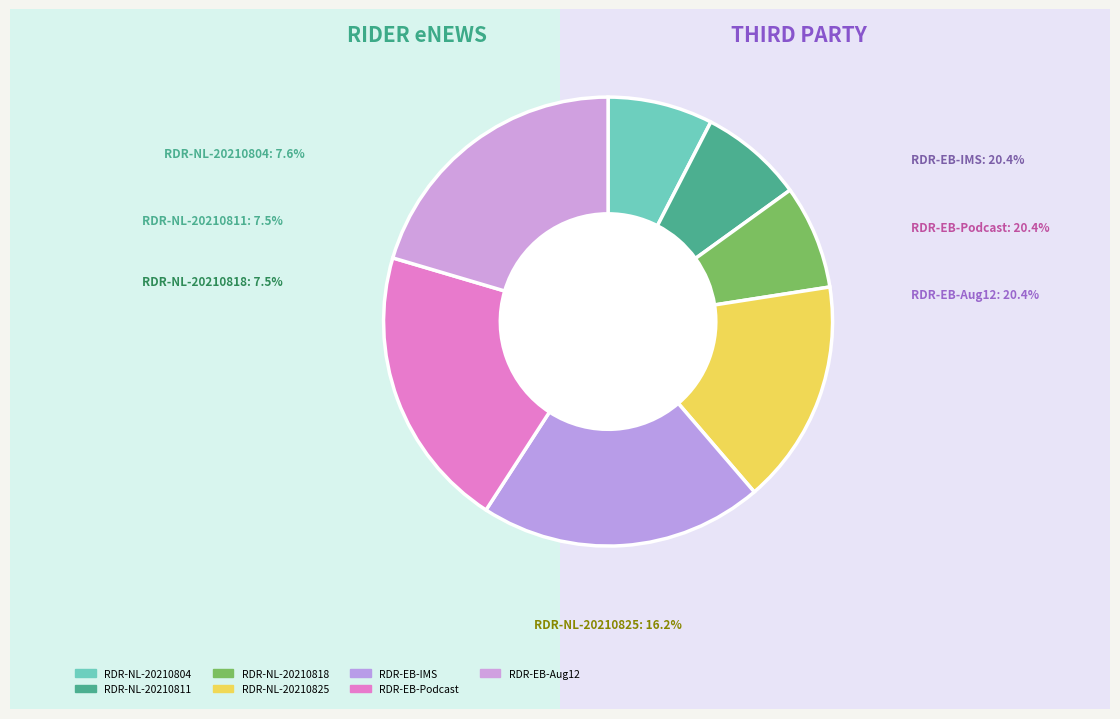

Rank the categories by value from lowest to highest.

RDR-NL-20210811, RDR-NL-20210818, RDR-NL-20210804, RDR-NL-20210825, RDR-EB-20210812, RDR-EB-Podcast#18, RDR-EB_20210806-IMS